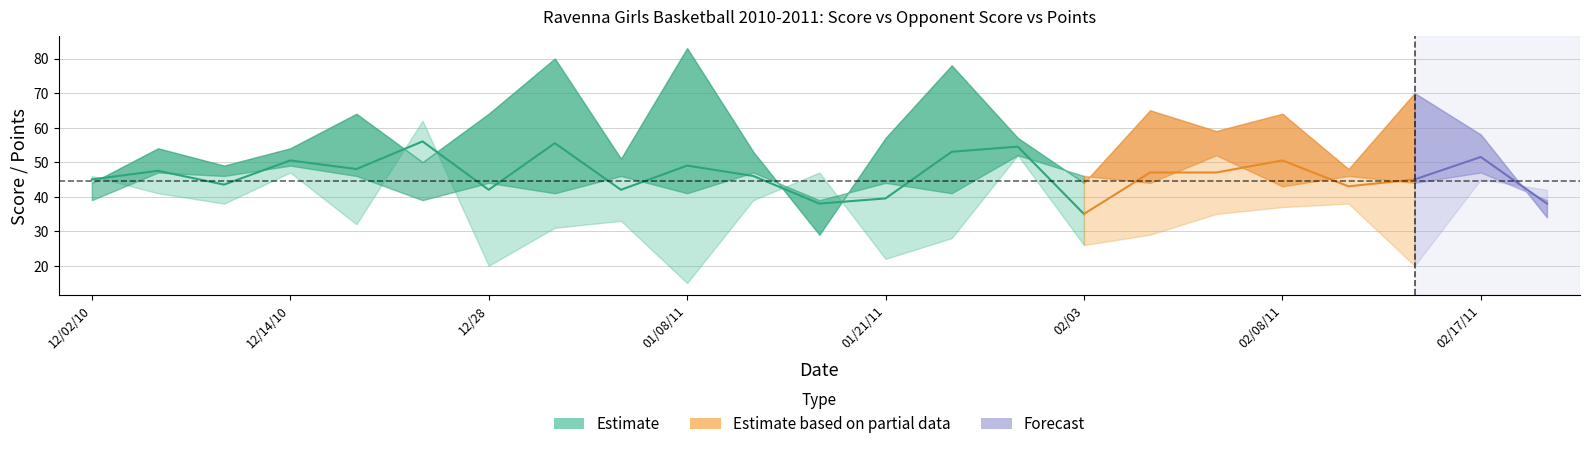

True or false: opp_score has a value of 8 at 6.

False